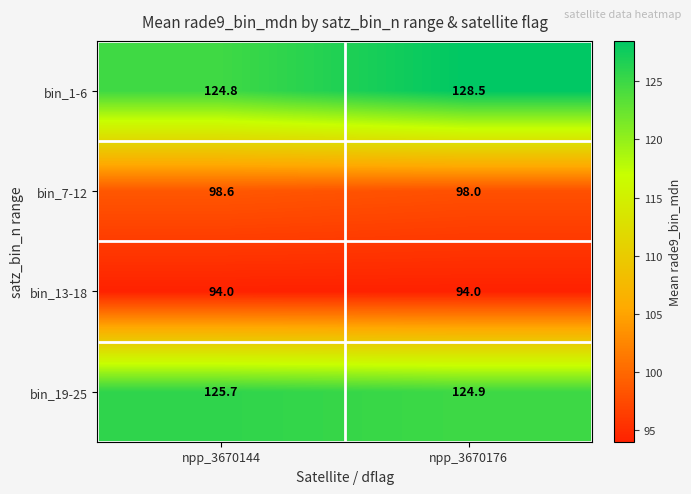

What is the sum of all bin_1-6 values?

253.3